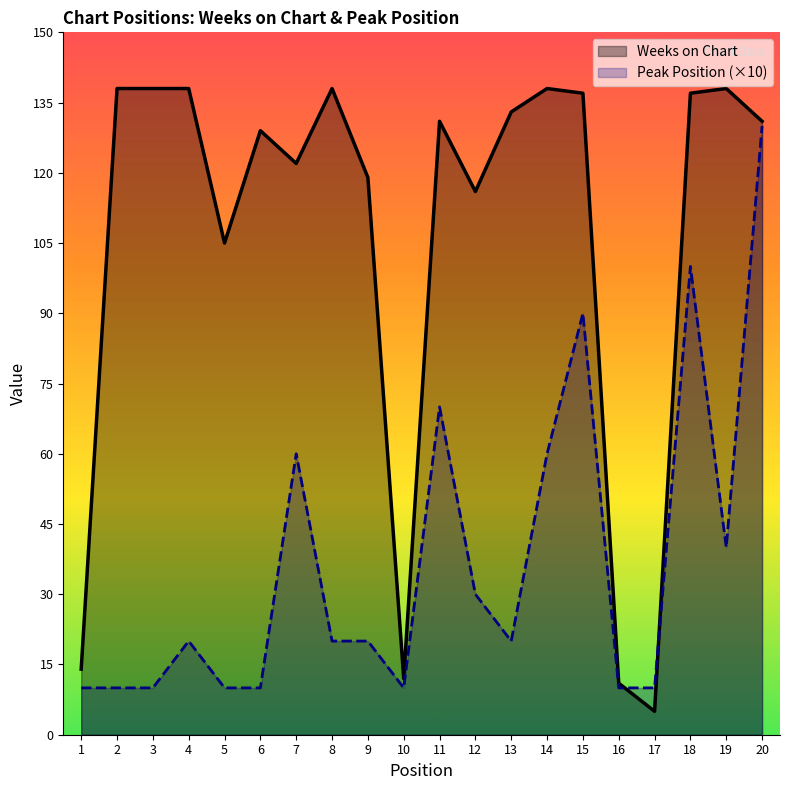

Reading right to left, transcribe all the data shown in this chart.

Weeks on Chart: 131	138	137	5	11	137	138	133	116	131	12	119	138	122	129	105	138	138	138	14
Peak Position: 130	40	100	10	10	90	60	20	30	70	10	20	20	60	10	10	20	10	10	10